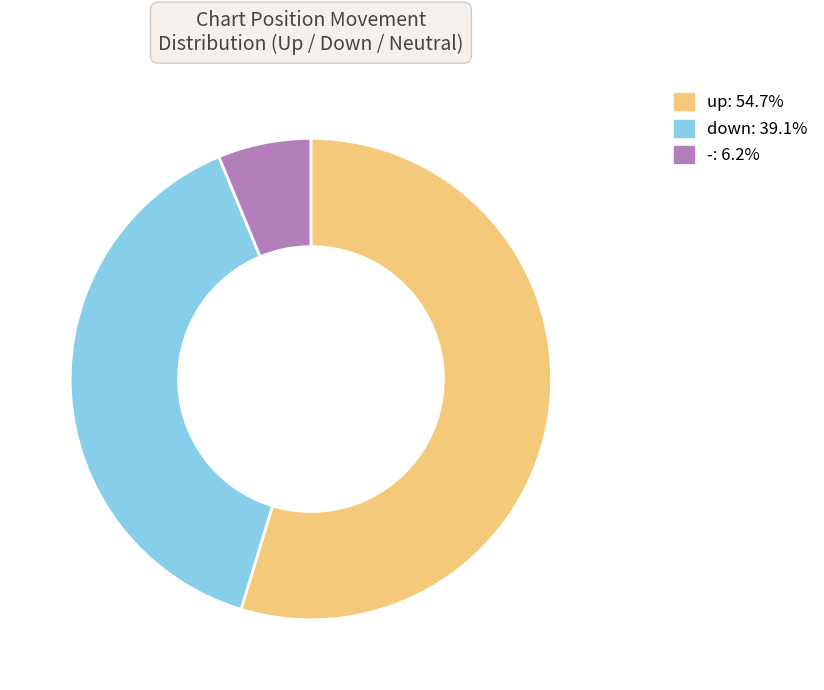

Do up and down together represent more than half of the pie?

Yes